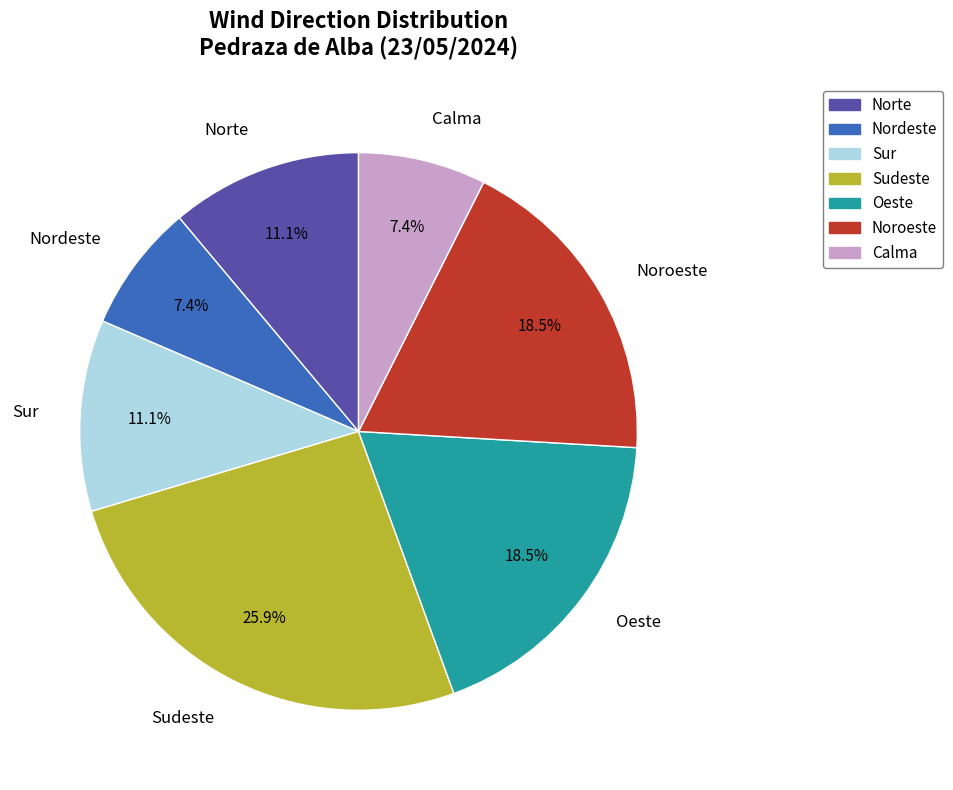

Approximately how many times larger is the value at Noroeste compared to Sudeste?

0.7